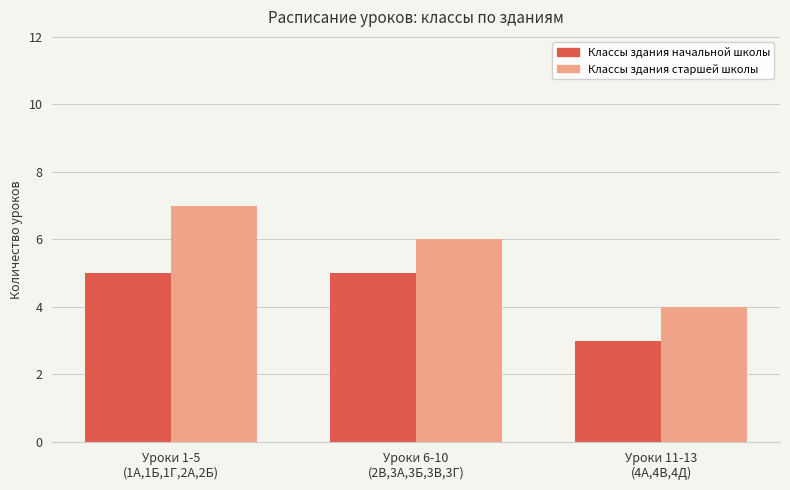

What is the label of the 1st bar from the left?

Уроки 1-5
(1А,1Б,1Г,2А,2Б)